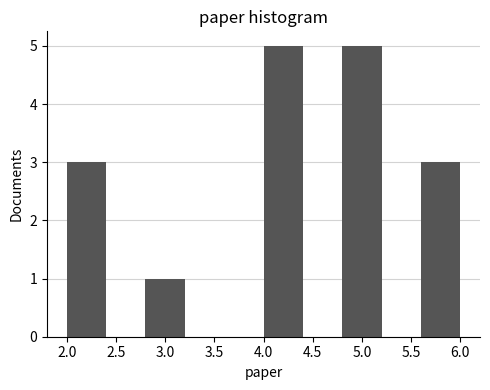

Reading left to right, list every bar in this chart as the range it spans on the x-axis followed by its height. The values are not printed on the chart, so give them approximately, as read against the axis.

2.0 to 2.4: 3
2.4 to 2.8: 0
2.8 to 3.2: 1
3.2 to 3.6: 0
3.6 to 4.0: 0
4.0 to 4.4: 5
4.4 to 4.8: 0
4.8 to 5.2: 5
5.2 to 5.6: 0
5.6 to 6.0: 3